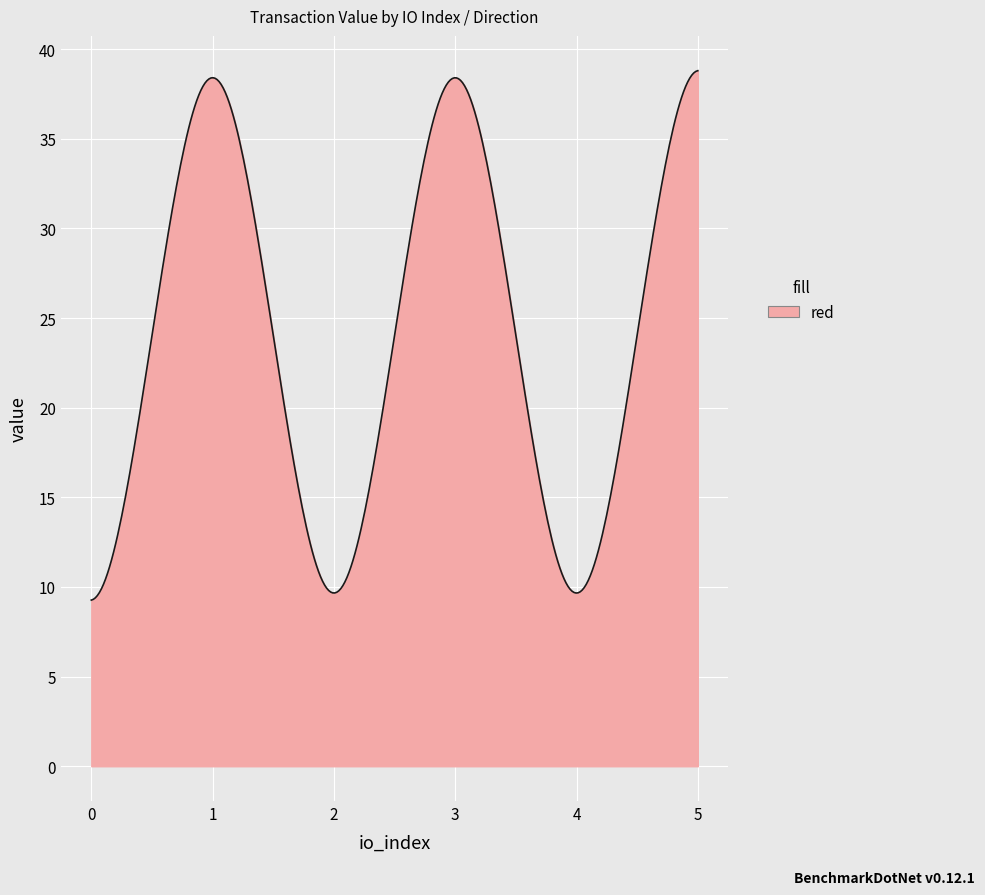

What is the difference between the maximum and minimum values?

29.5